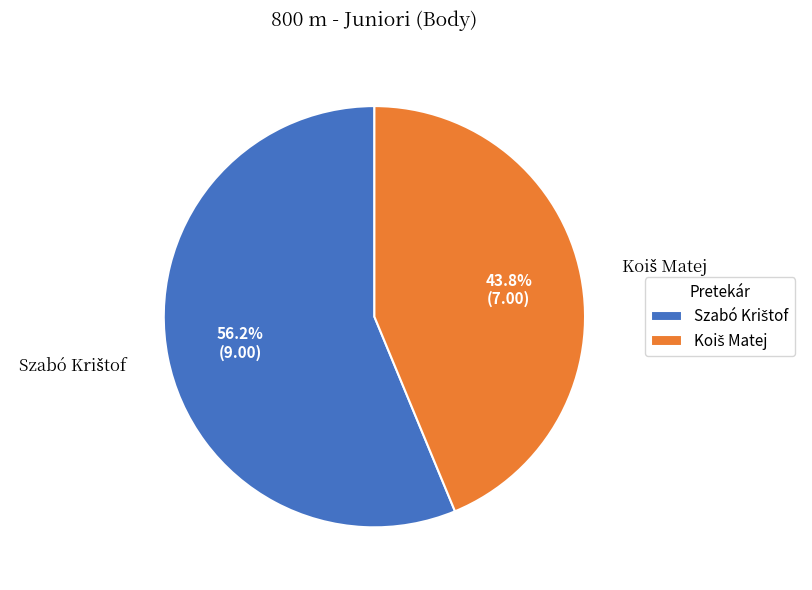

Does any single category account for the majority?

Yes